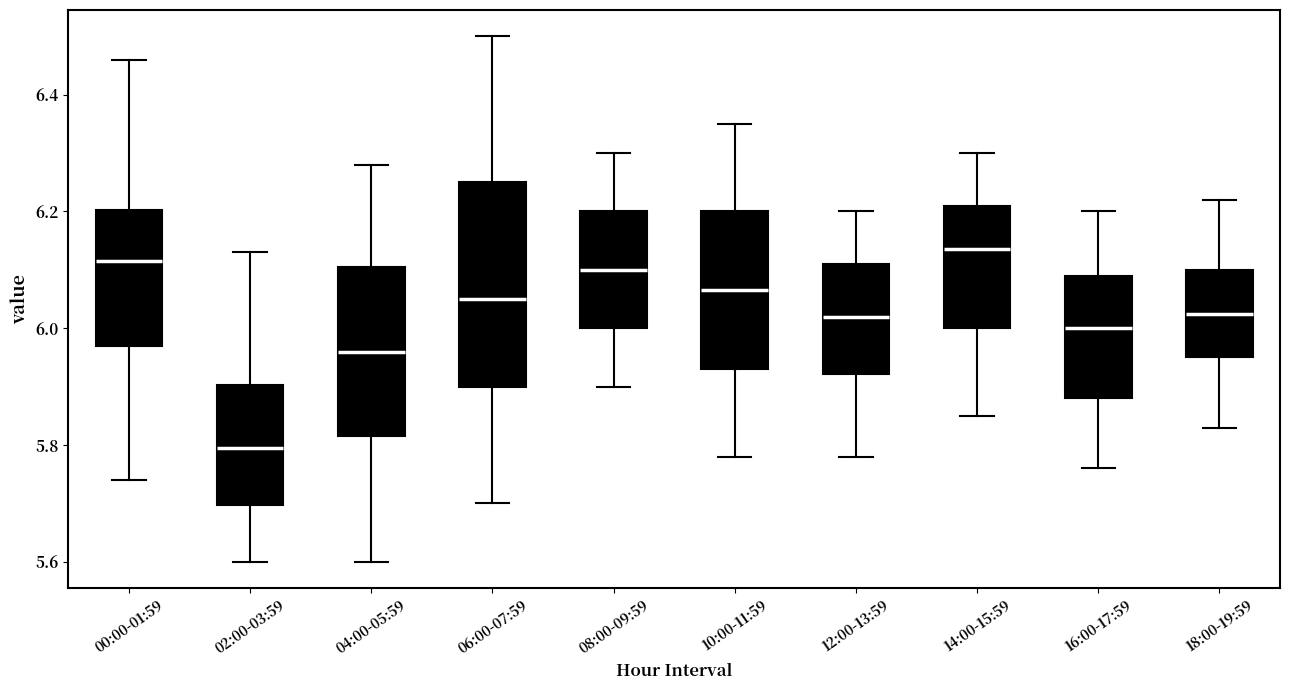

Where does the median line of the box for 06:00-07:59 sit on the y-axis? The values are not printed on the chart, so give them approximately, as read against the axis.

6.06